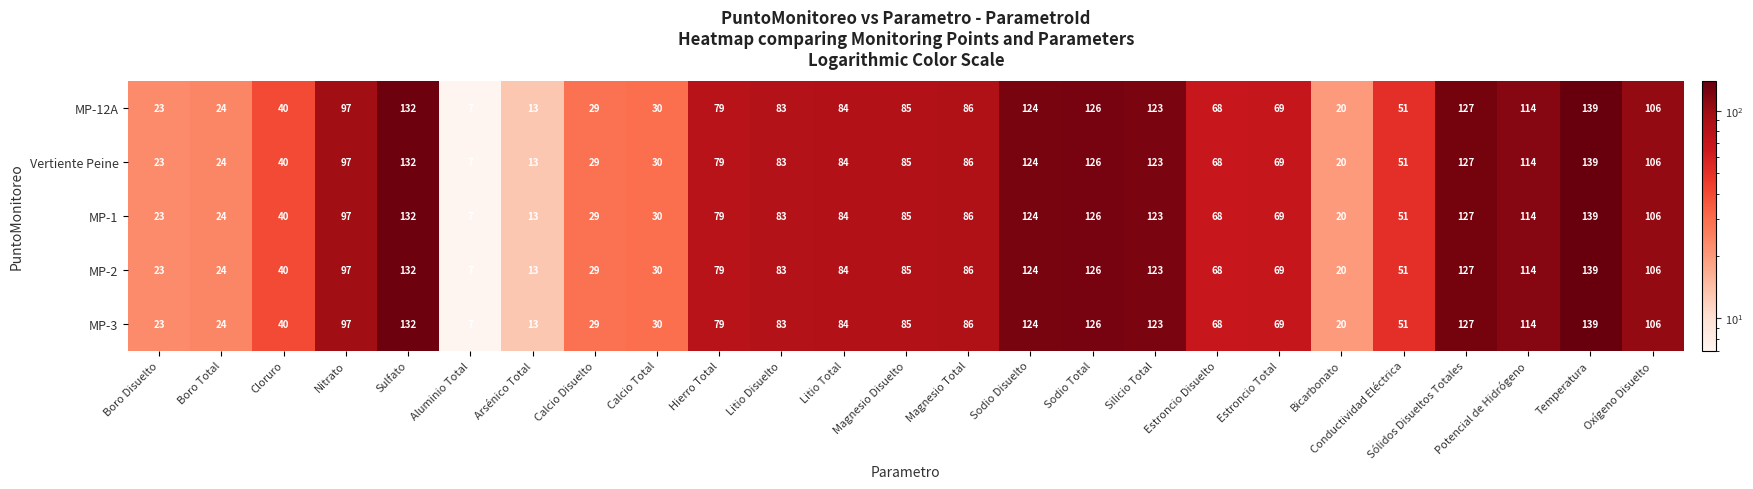

Where is MP-12A nearest to the value 73?

Estroncio Total